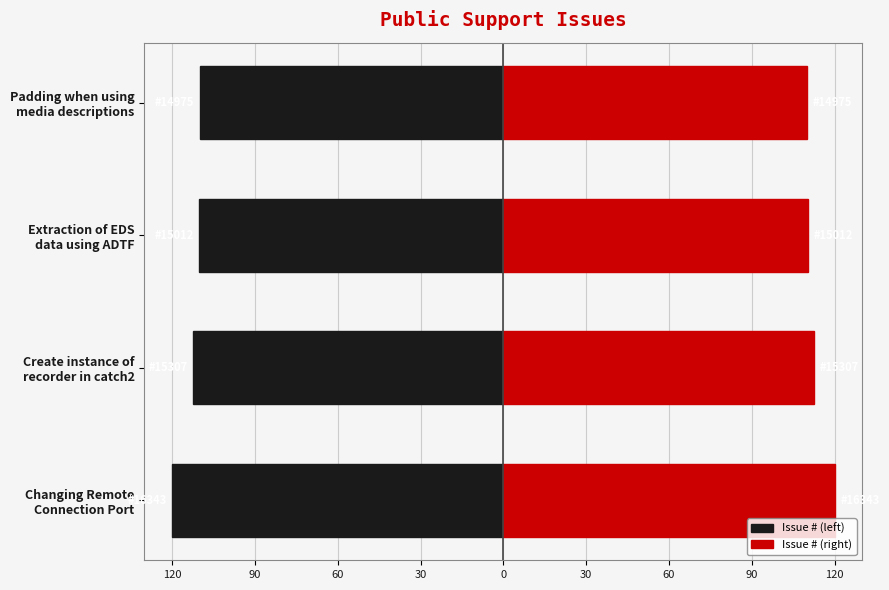

How many data points in Issue # (left) are above -110?

1